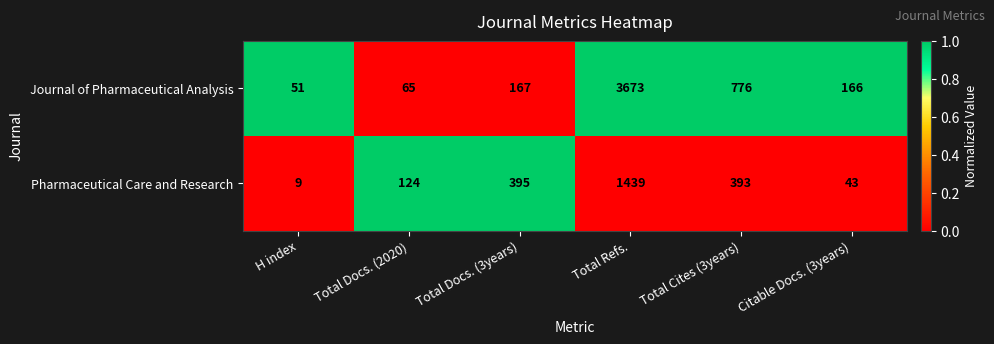

Where is Pharmaceutical Care and Research nearest to the value 724?

Total Docs. (3years)